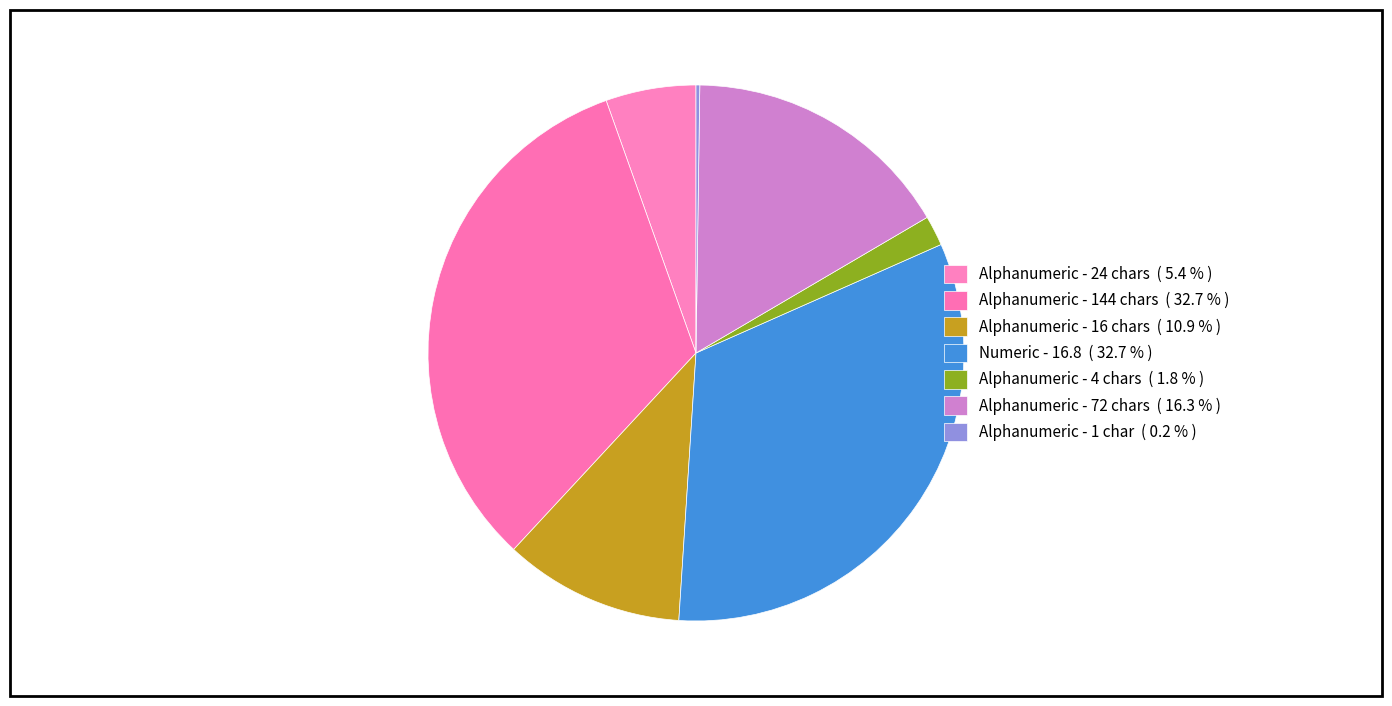

Is there any slice that represents more than half of the pie?

No